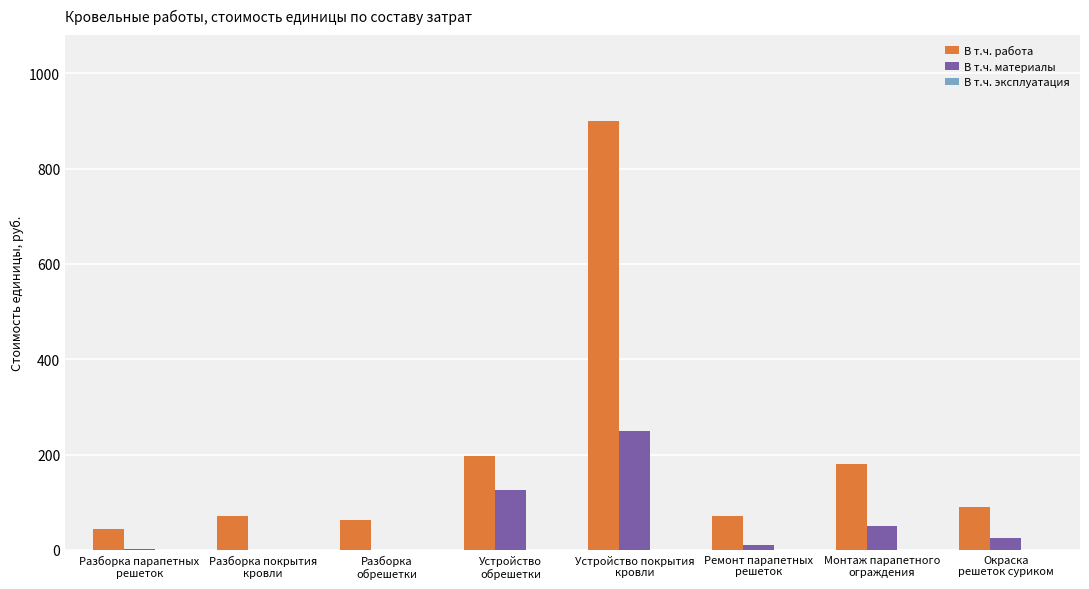

What is the sum of all В т.ч. материалы values?

462.2